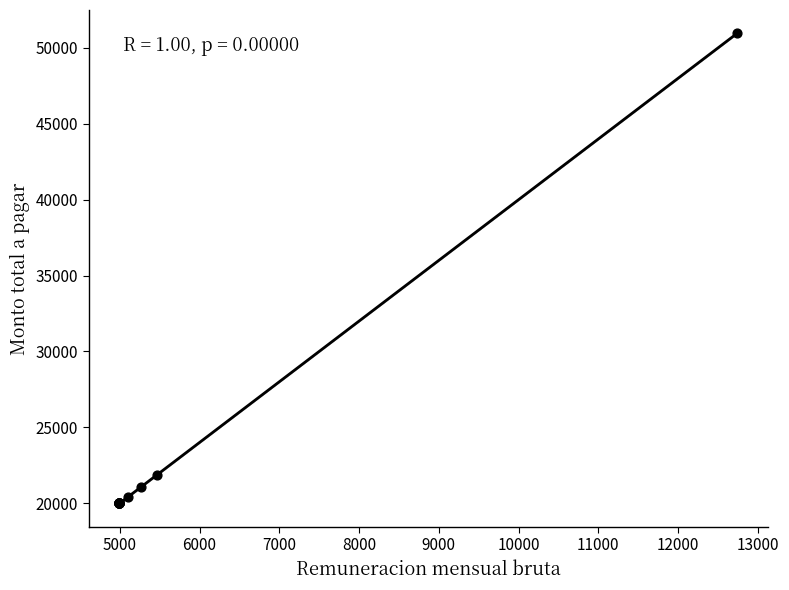

What Y value in the scatter plot is closest to 35467?

21879.1